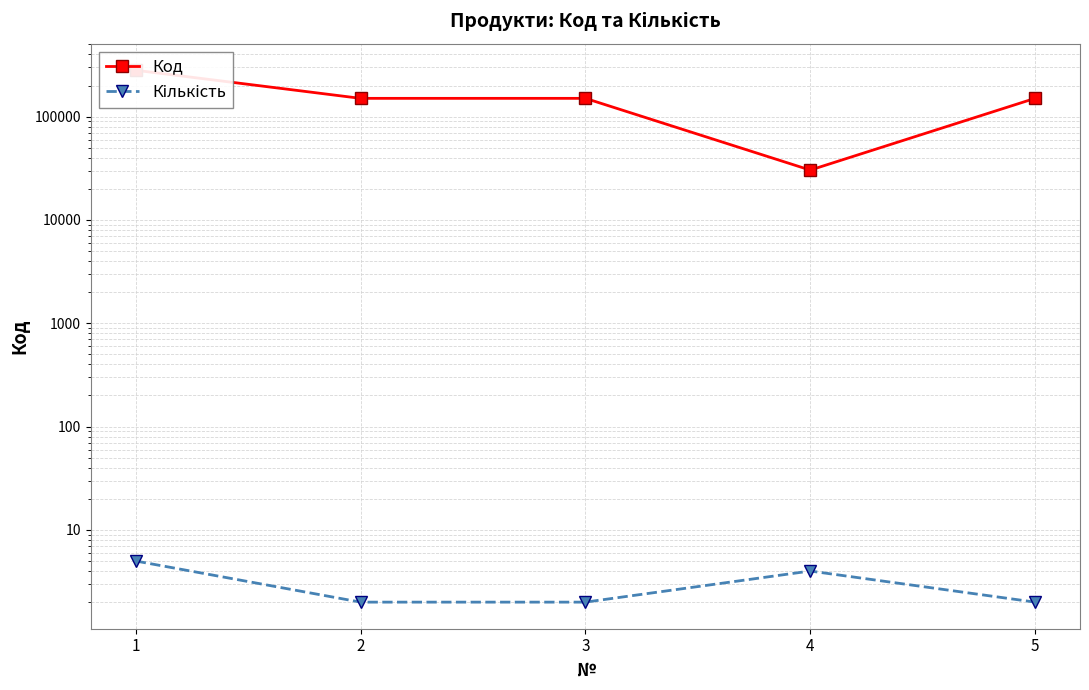

True or false: Код and Кількість cross at least once.

False